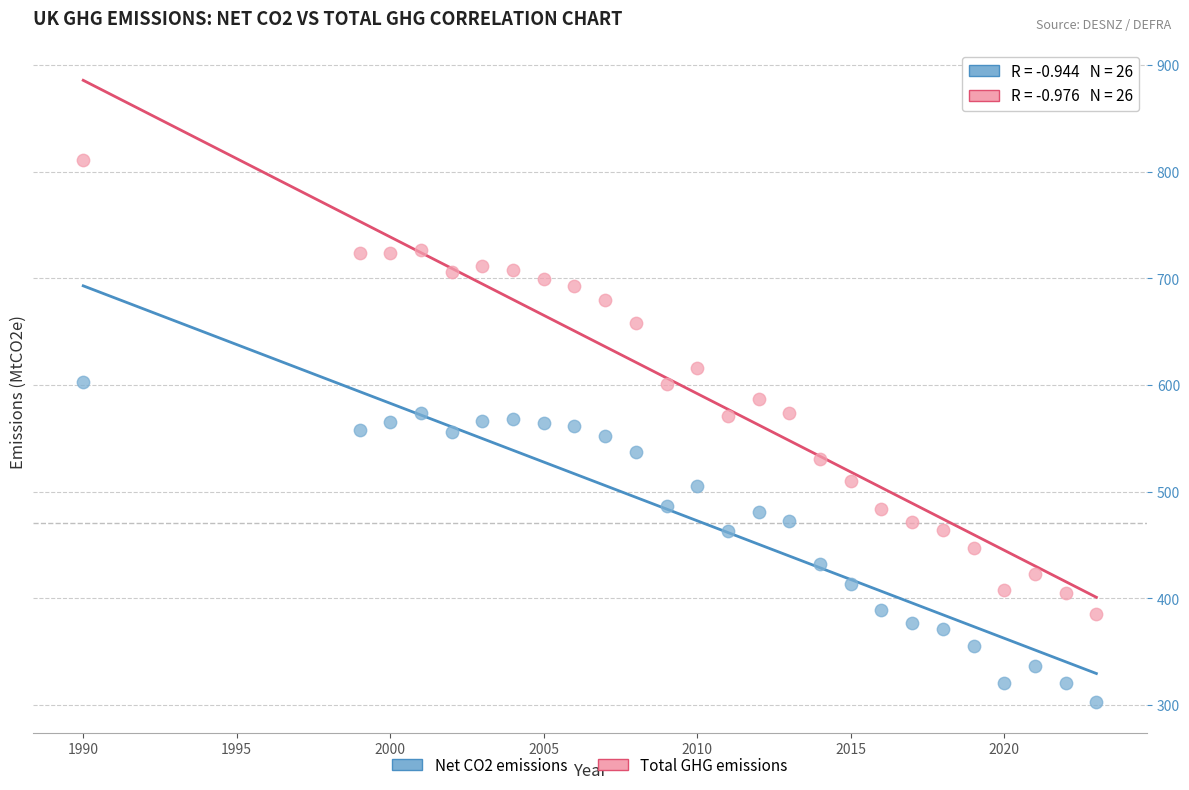

Which series has the widest spread of Y values?

Total GHG emissions